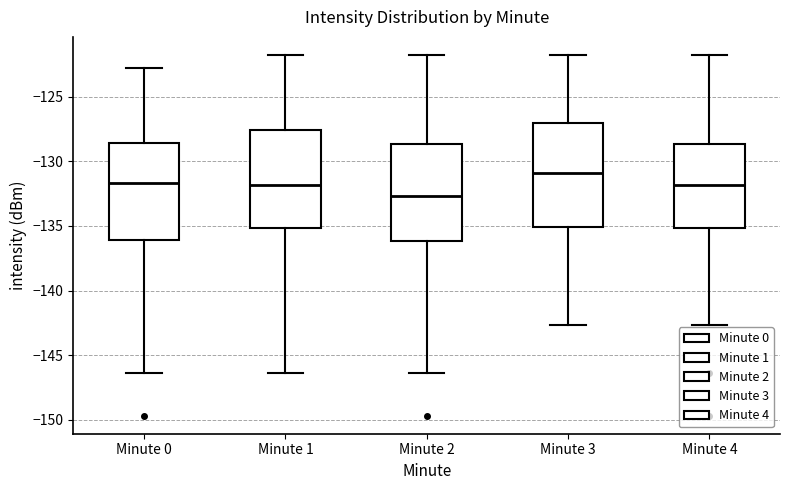

Where does the upper whisker of the box for Minute 3 end on the y-axis? The values are not printed on the chart, so give them approximately, as read against the axis.

-122.0